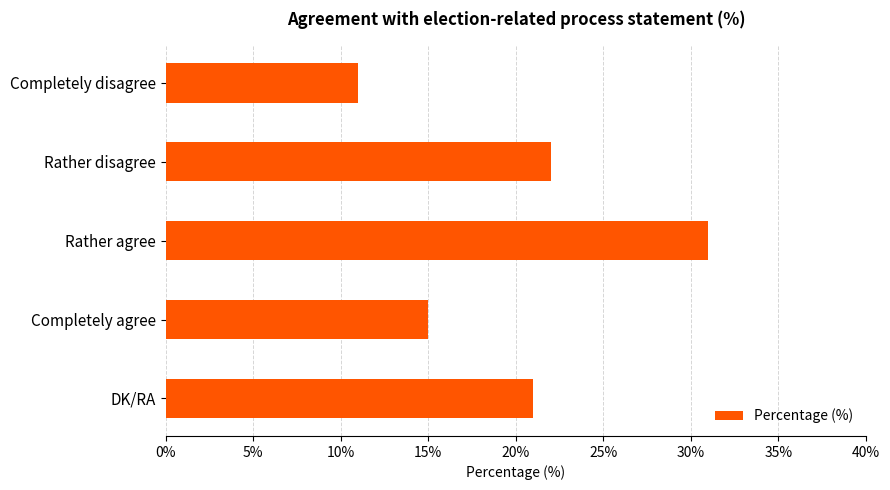

The value at Completely disagree is 11. True or false?

True